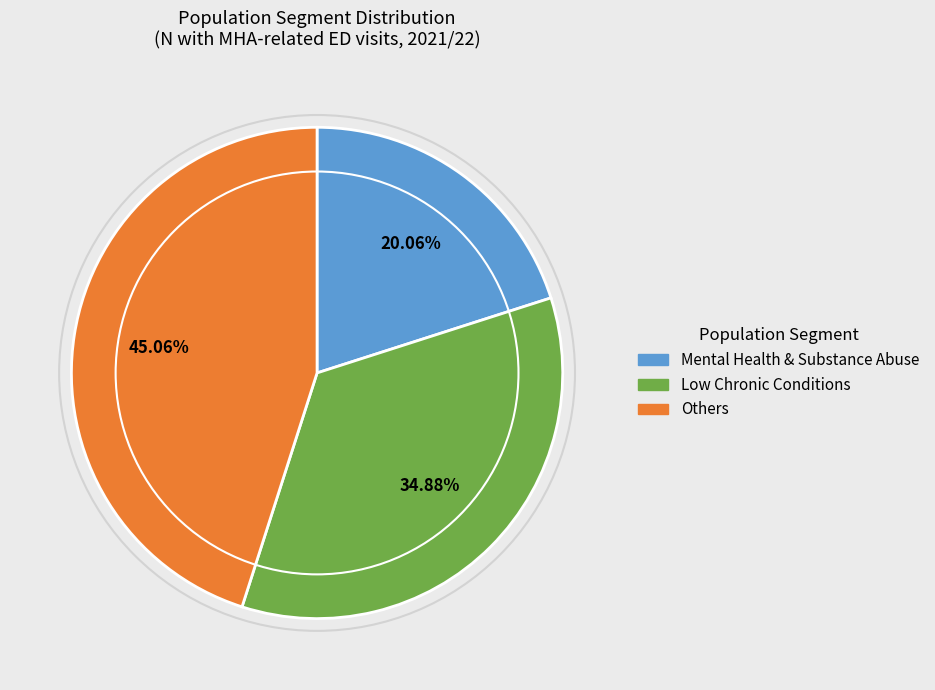

Is there any slice that represents more than half of the pie?

No